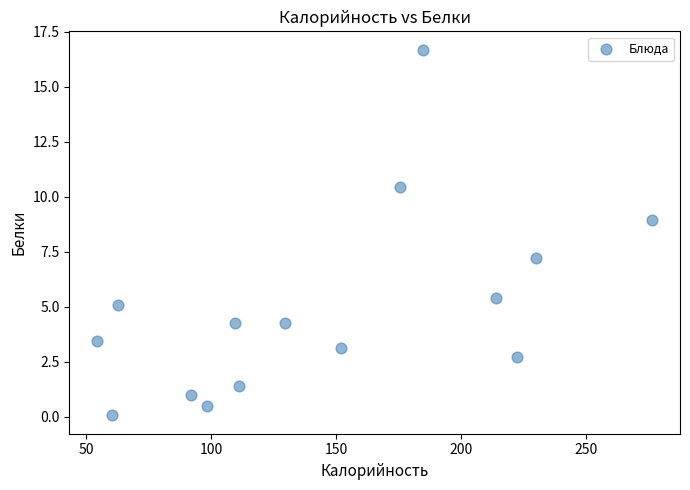

What is the range of Y values (max minus min)?

16.6